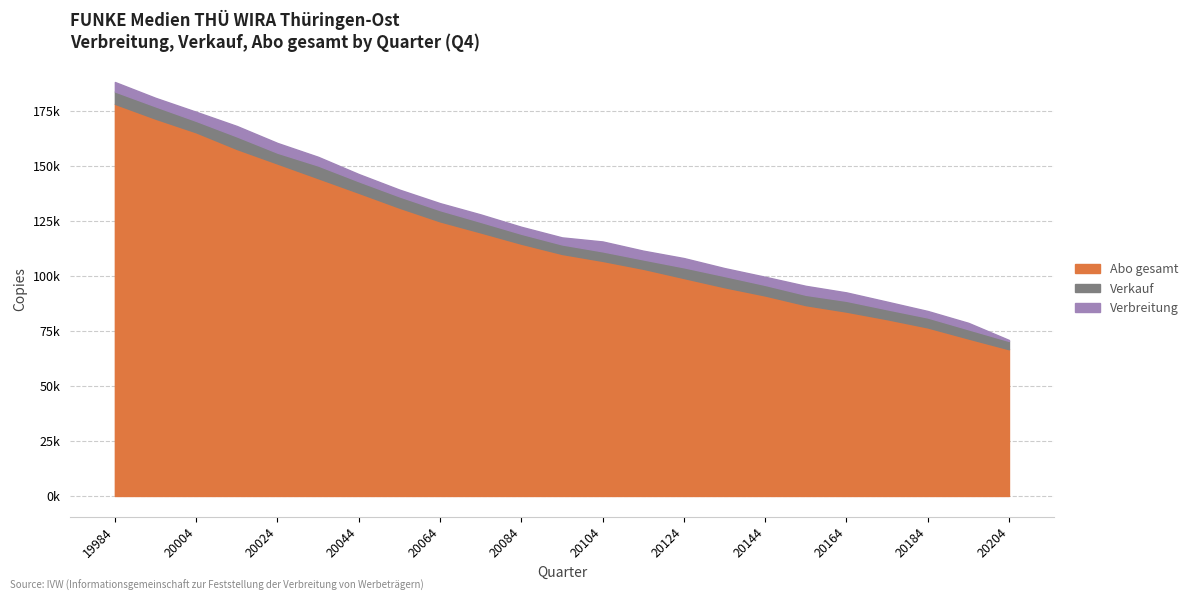

Rank the categories by Verbreitung value from highest to lowest.

19984, 19994, 20004, 20014, 20024, 20034, 20044, 20054, 20064, 20074, 20084, 20094, 20104, 20114, 20124, 20134, 20144, 20154, 20164, 20174, 20184, 20194, 20204